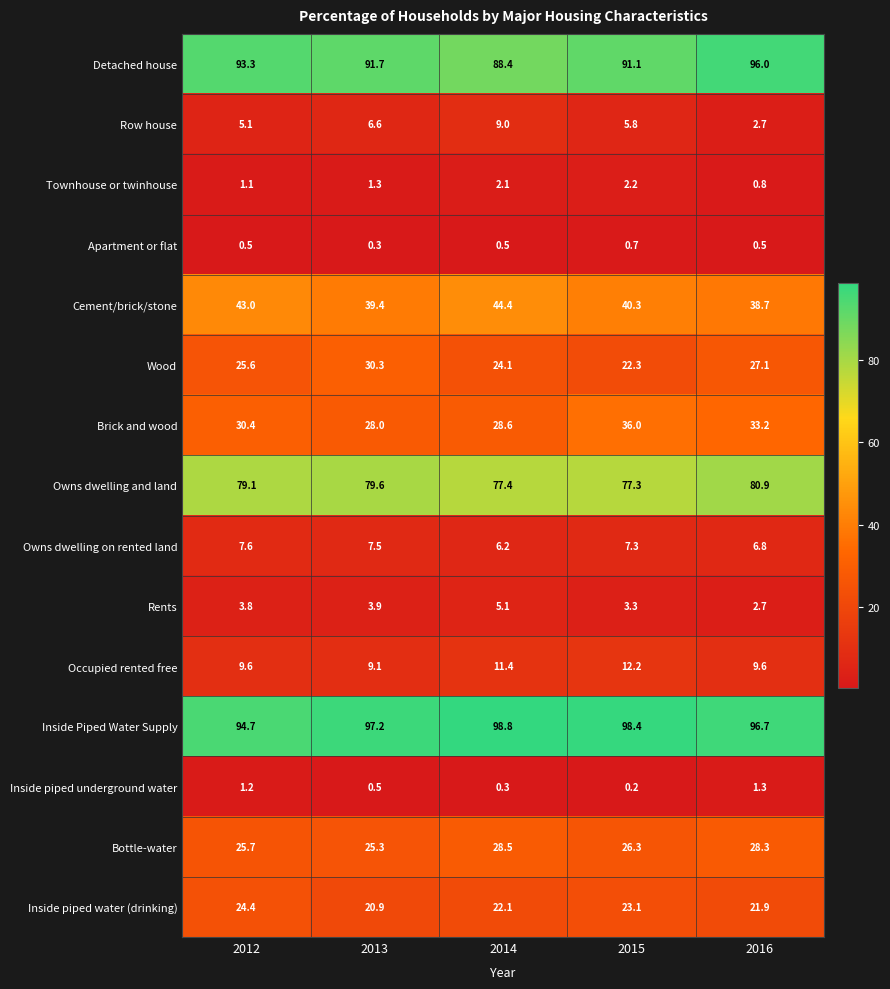

What is the difference between the highest and lowest values at 2015?

98.2